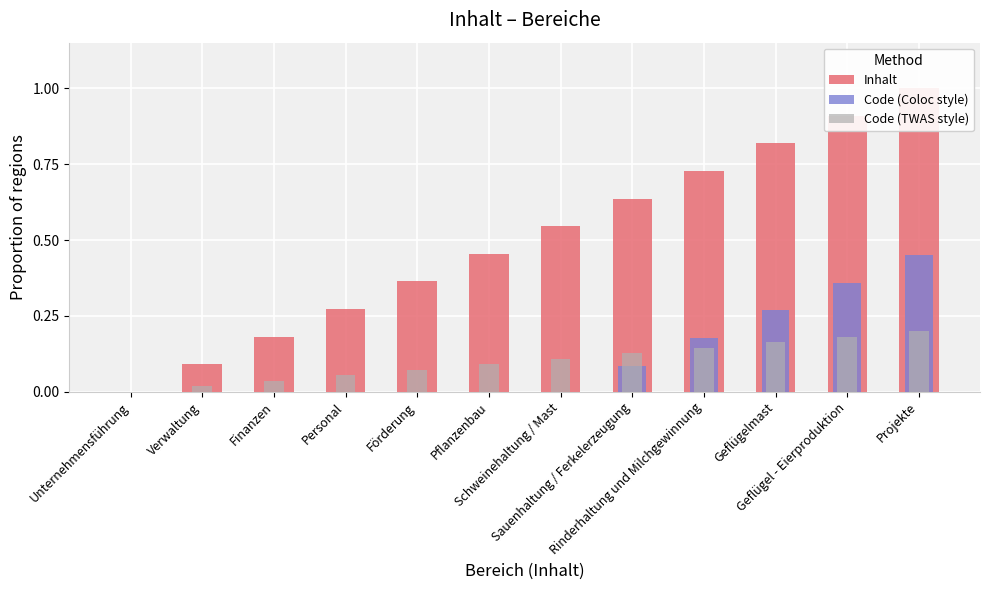

Which series has the largest total across all categories?

Inhalt